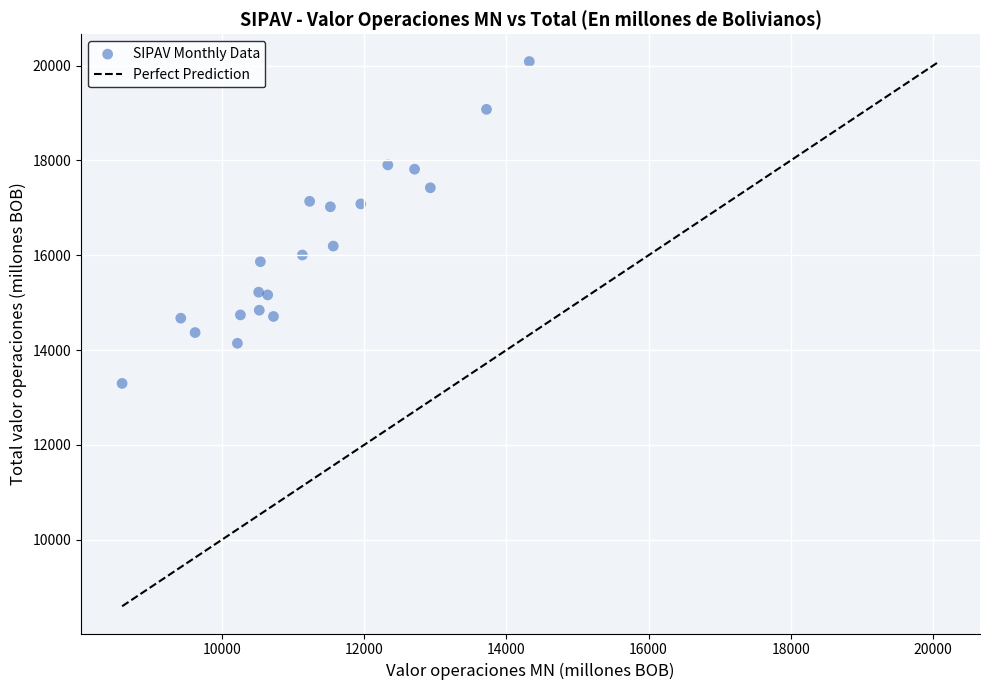

What is the range of Y values (max minus min)?

6793.4